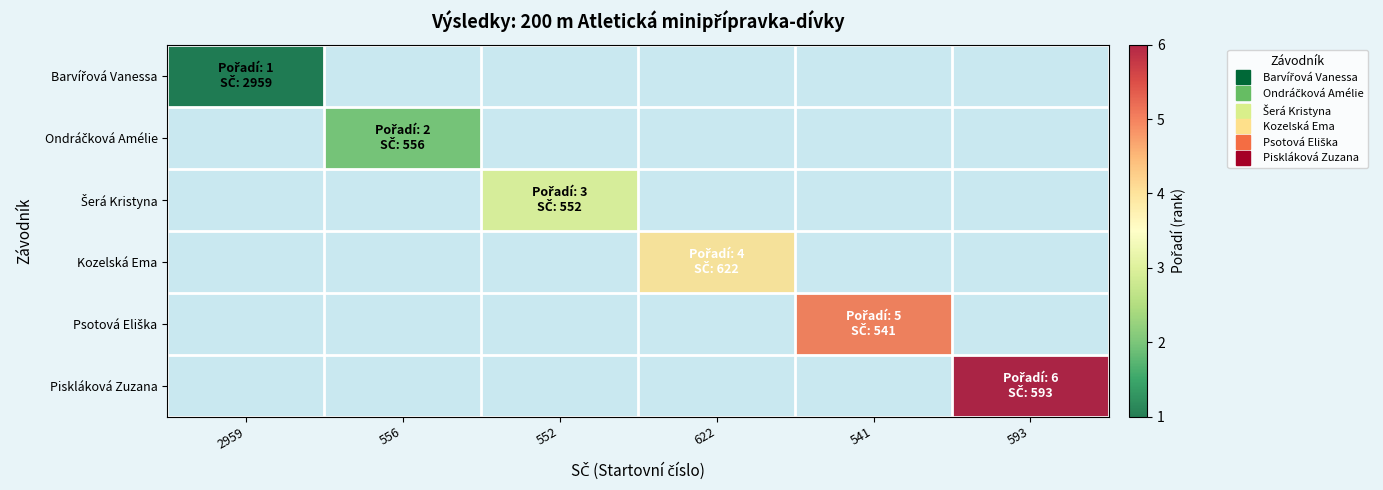

What is the minimum value shown in the chart?

1.0